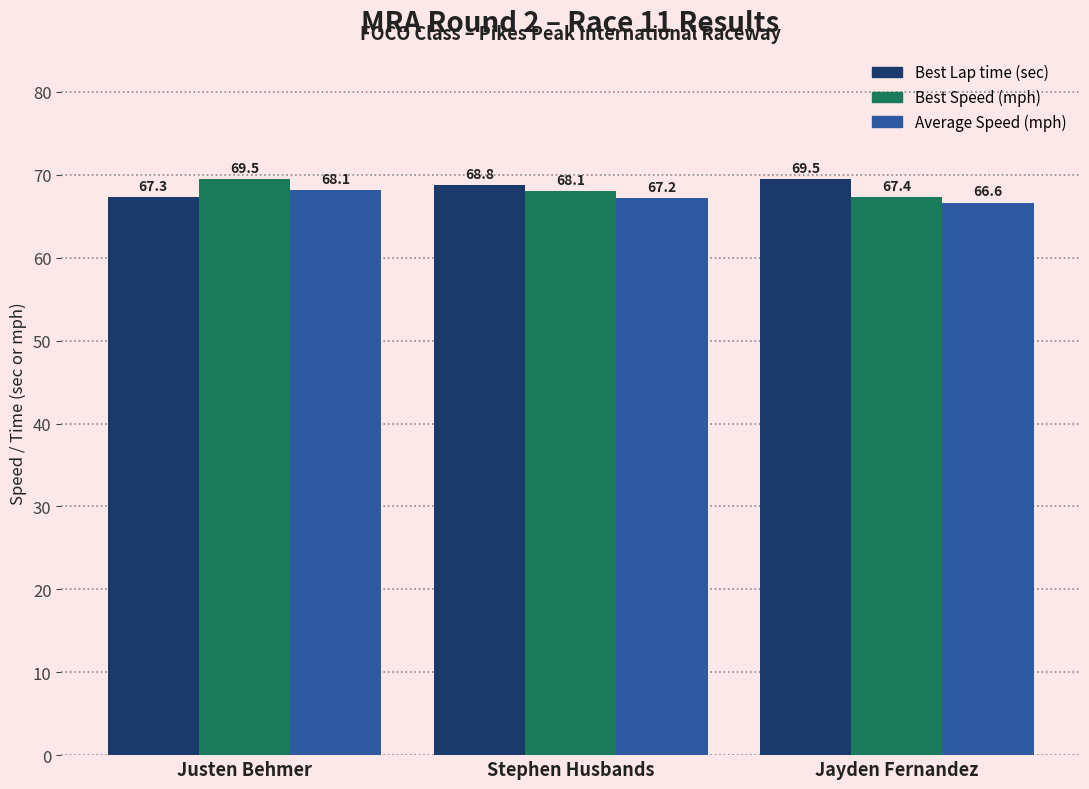

What is the spread (max minus min) of values at Stephen Husbands?

1.6